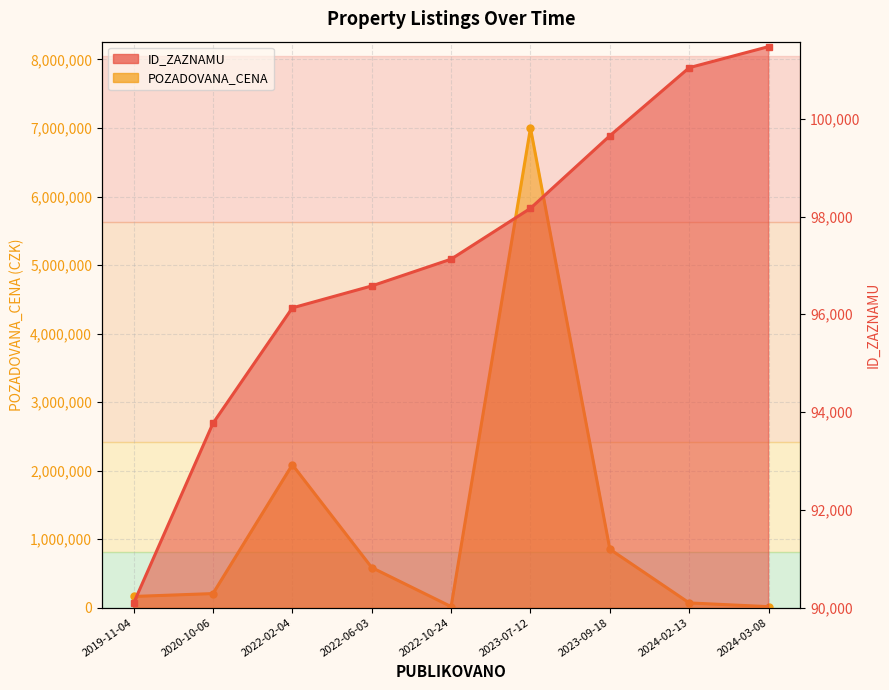

The ID_ZAZNAMU series shows 90088 at 2019-11-04. True or false?

True